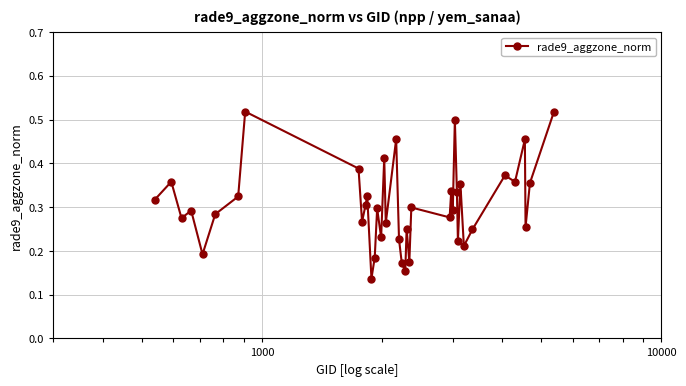

True or false: the data has more than 2 interior local peaks.

True